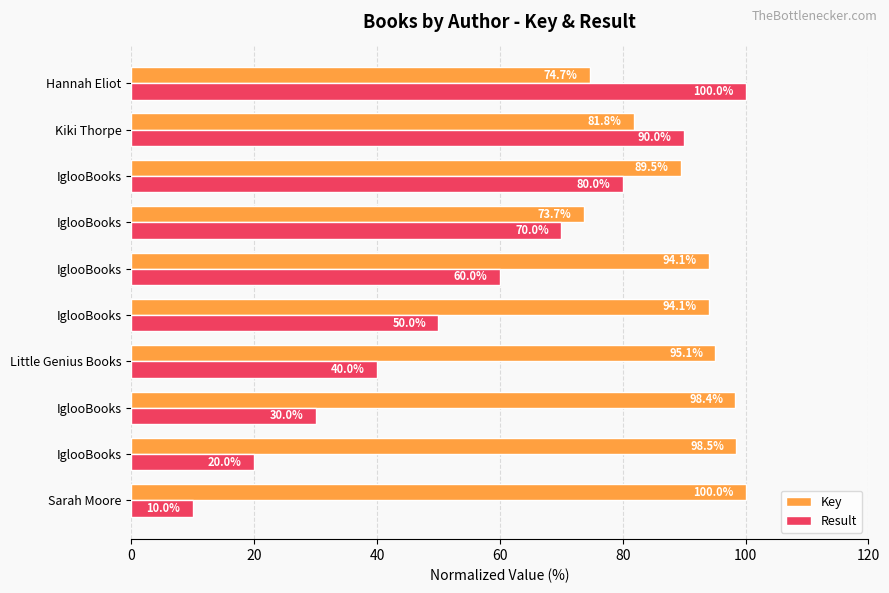

How many data points in Key are less than 94?

4